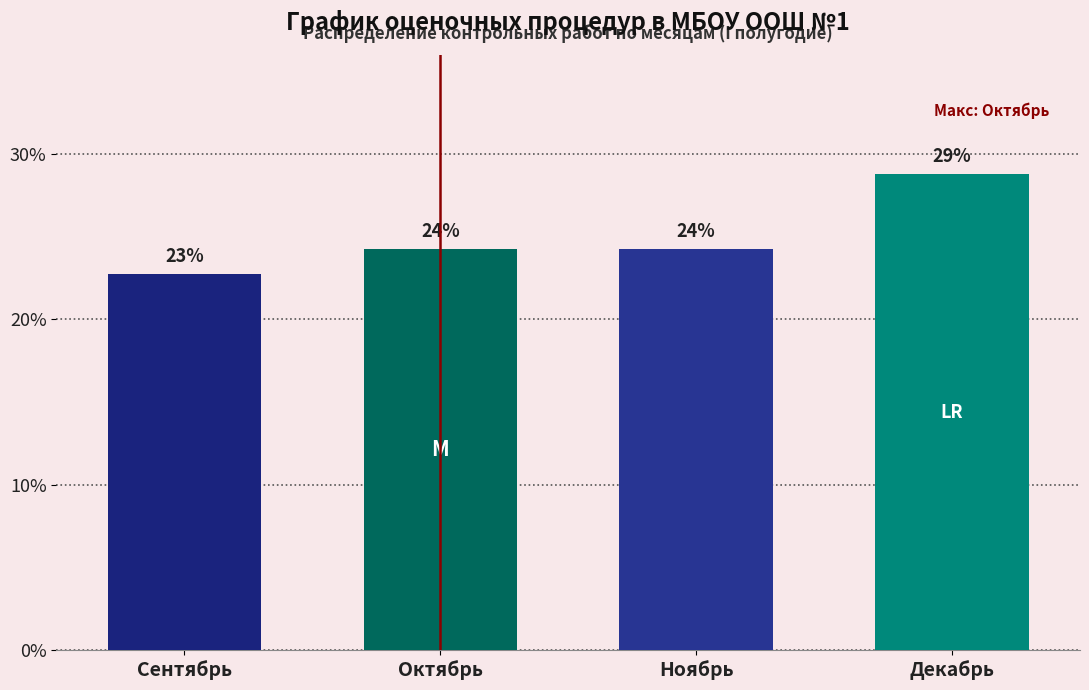

Are the bars horizontal?

No